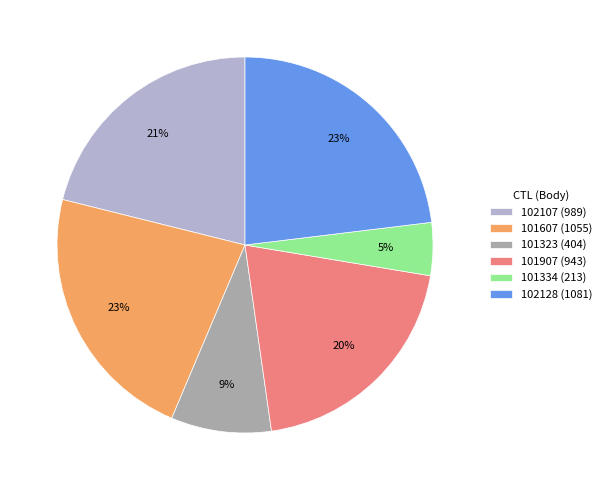

To the nearest percent, what is the average slice percentage?

17%